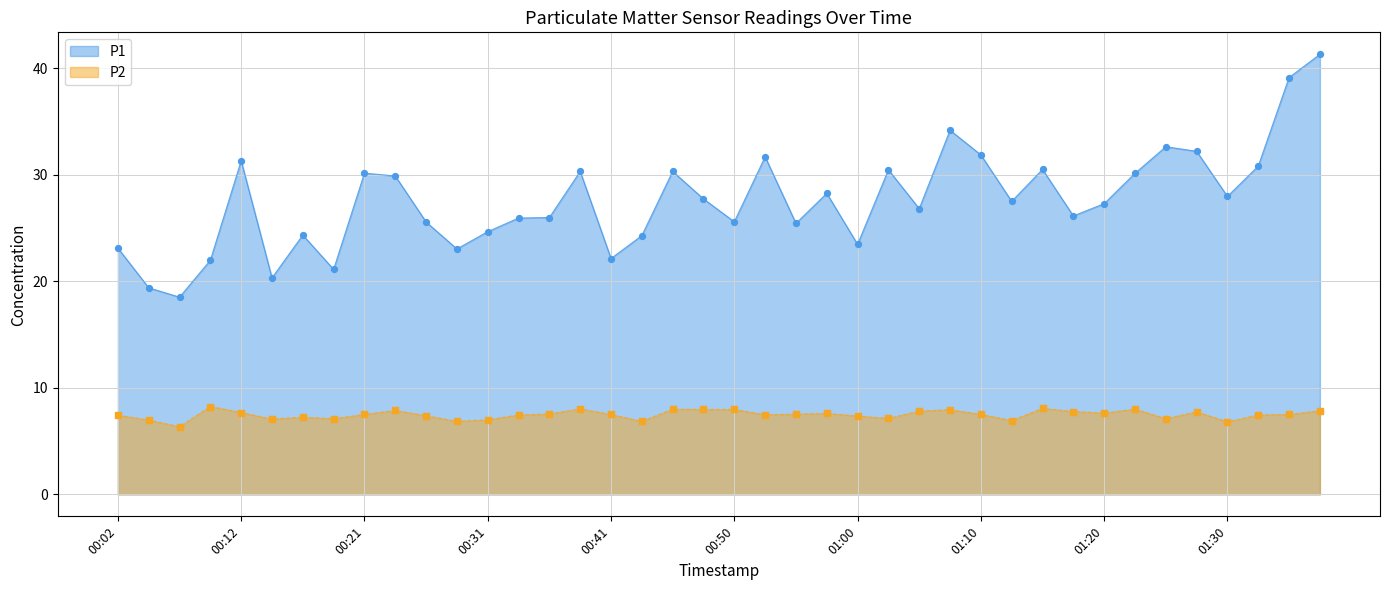

At how many categories does at least one series exceed 33?

3